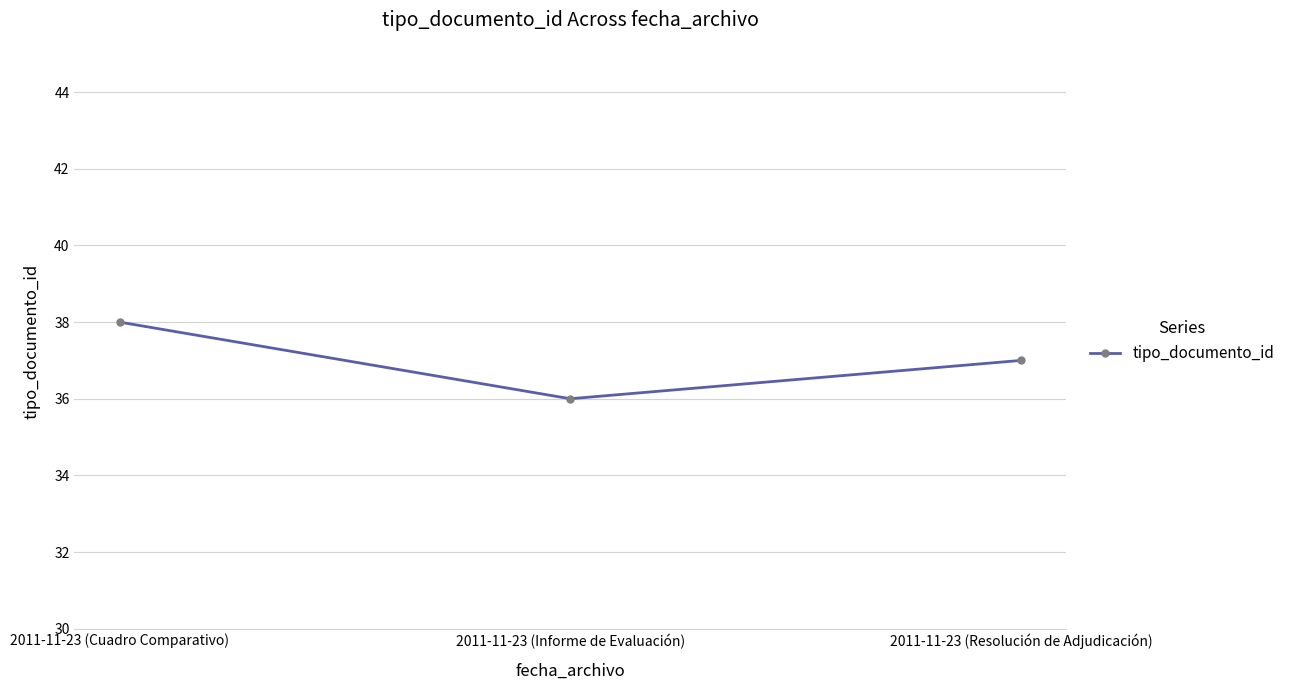

Count the number of data series in this chart.

1